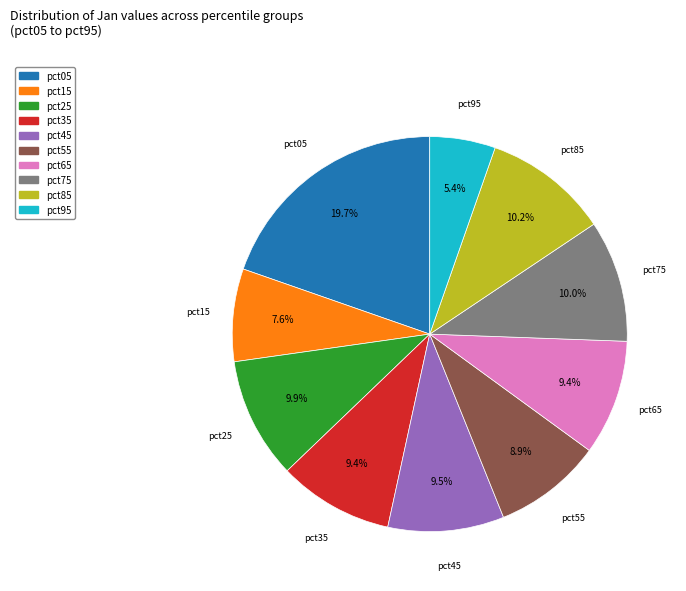

Is pct65 the majority of the pie?

No